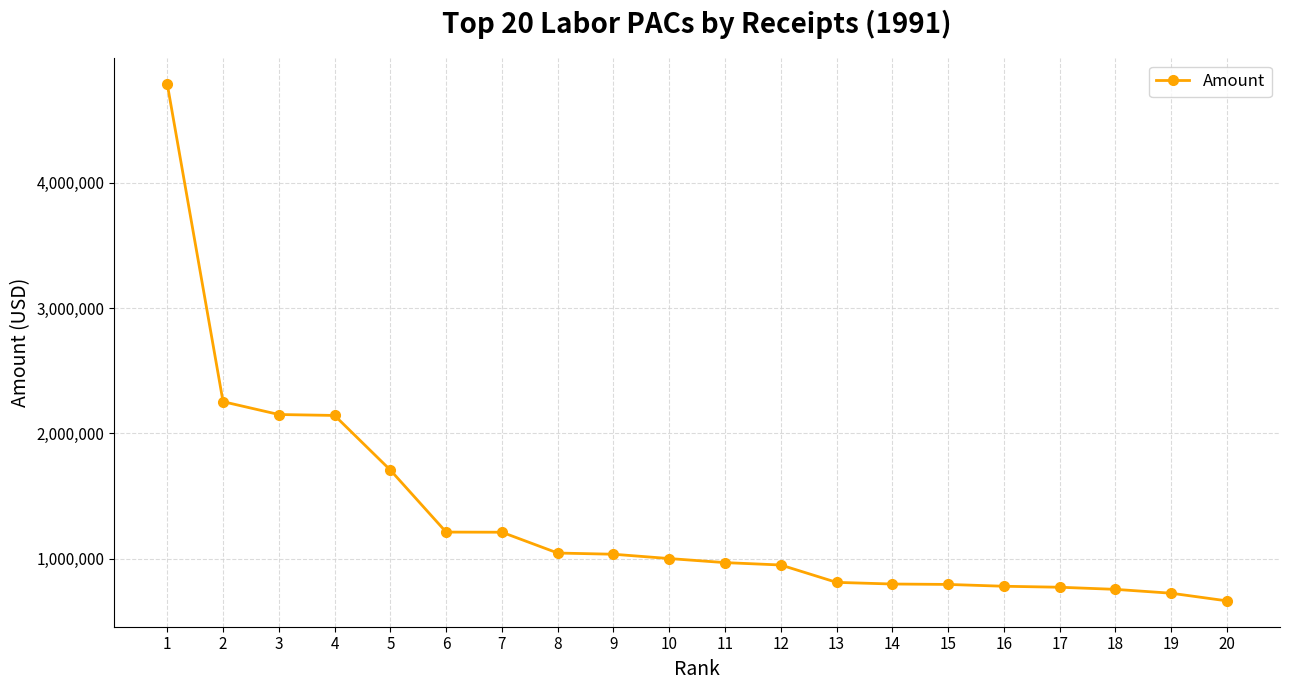

Is it true that the value at 19 is 1190600?

False